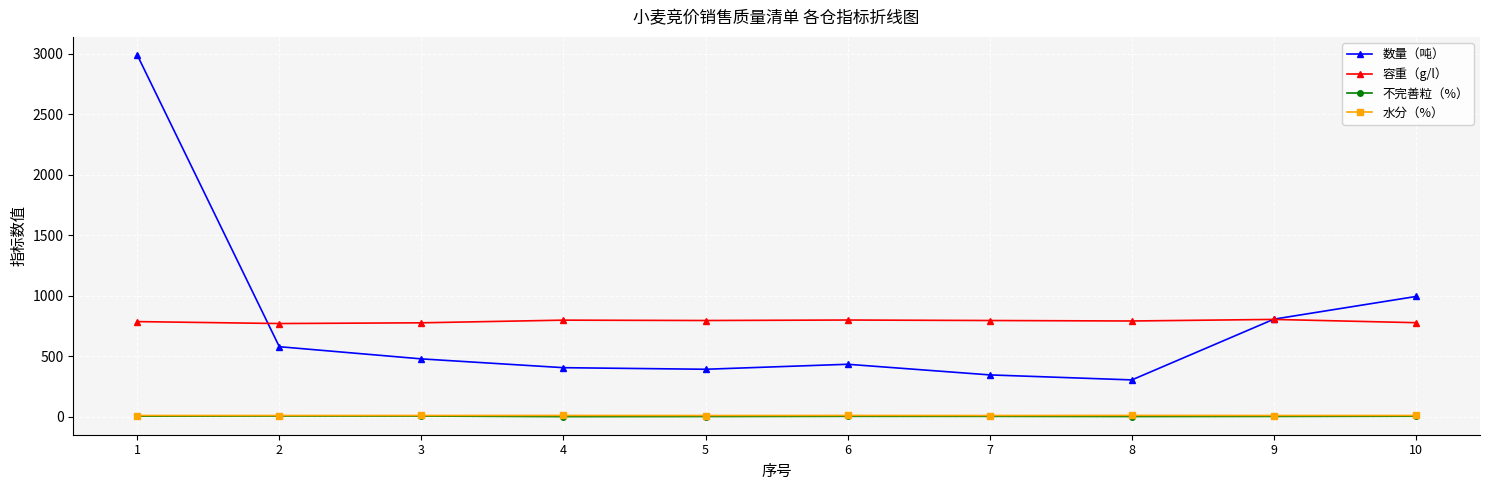

At which category is the sum across all series the highest?

1